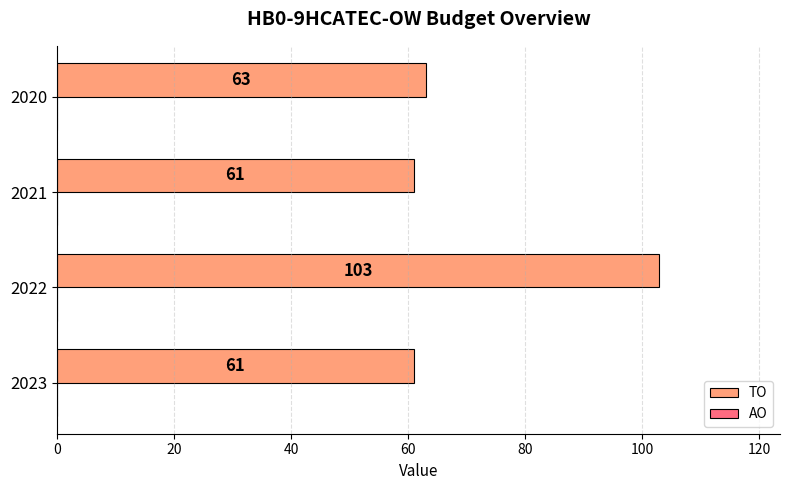

What value does the data have at 2023, to the nearest 10?

60